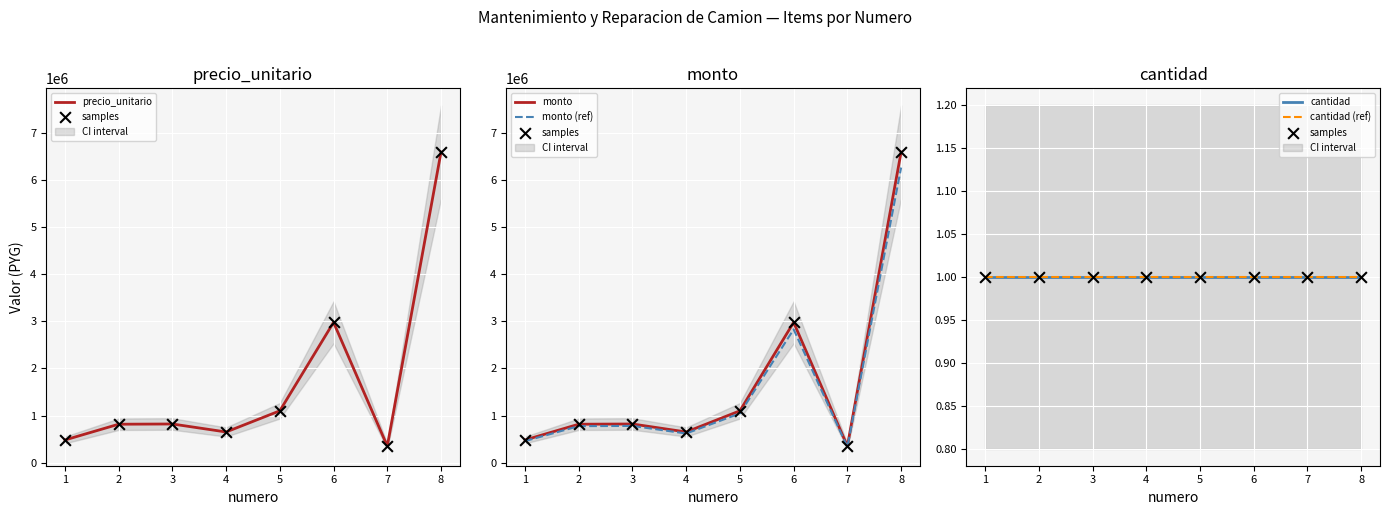

Which series has the largest total across all categories?

precio_unitario